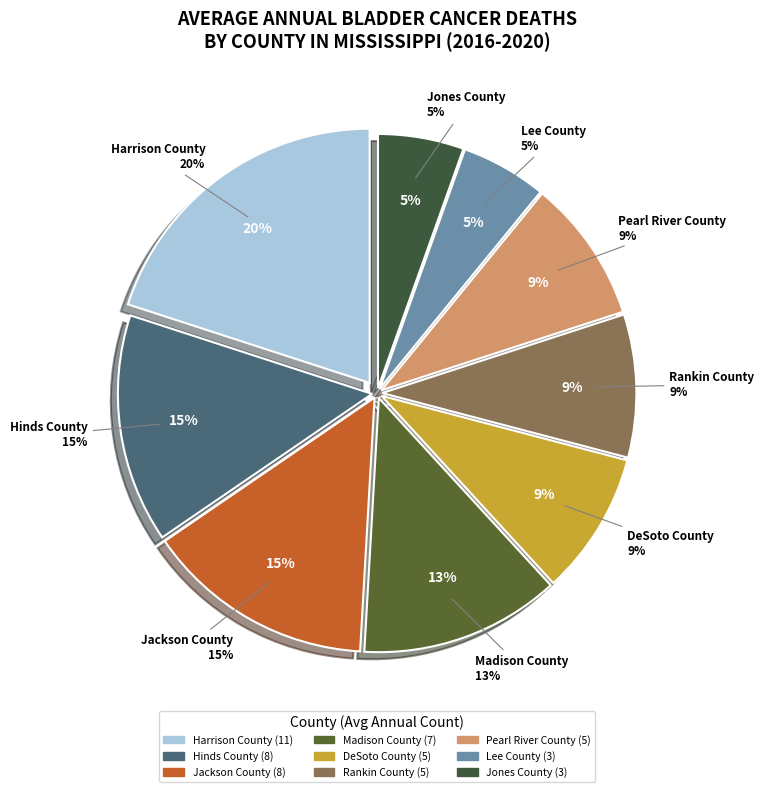

To the nearest percent, what percentage of the pie is Pearl River County?

9%